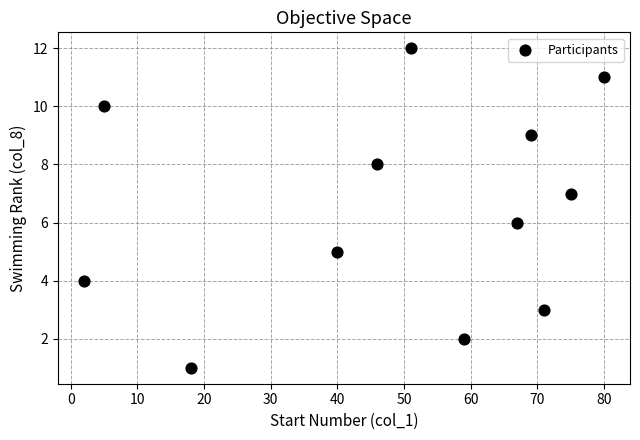

What is the range of X values (max minus min)?

78